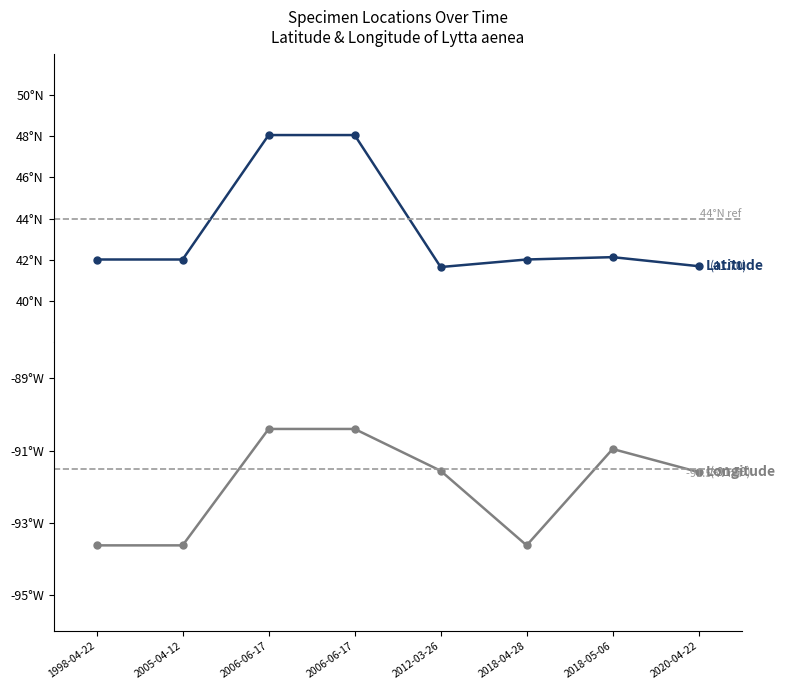

At which category does the chart reach its peak across all series?

2006-06-17